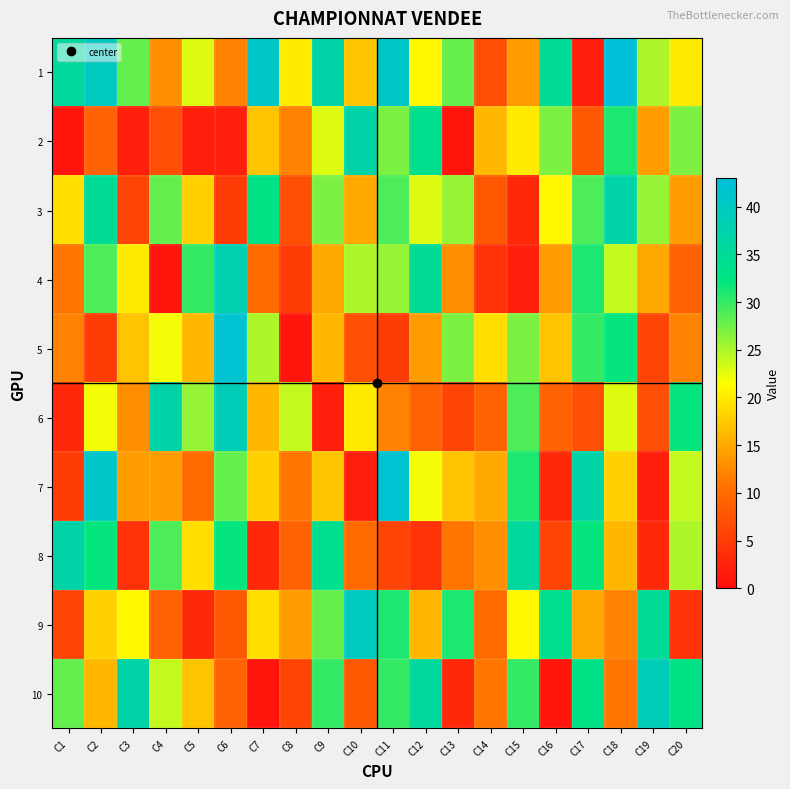

At which category is the sum across all series the highest?

C11